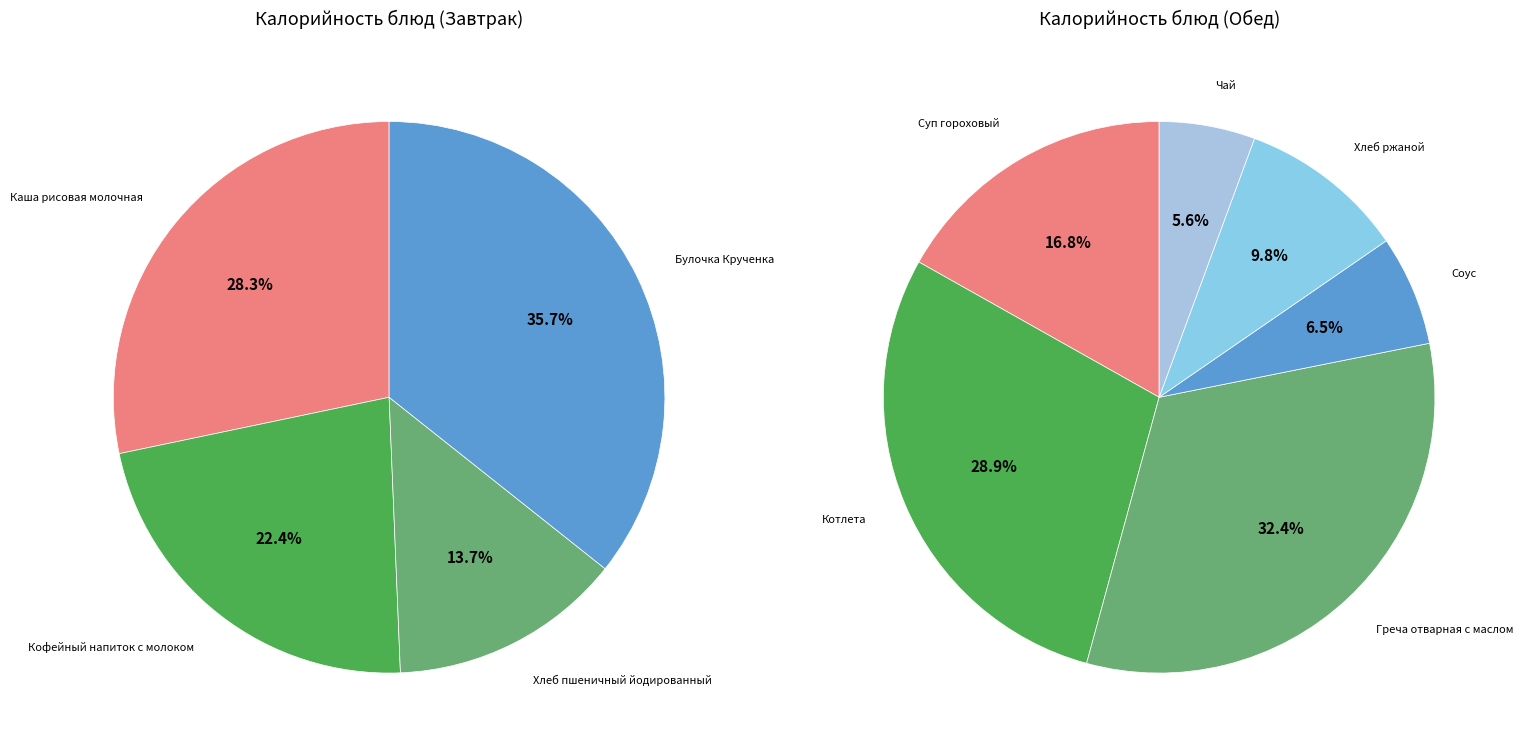

Approximately how many times larger is the value at Греча отварная с маслом compared to Кофейный напиток с молоком?

1.6